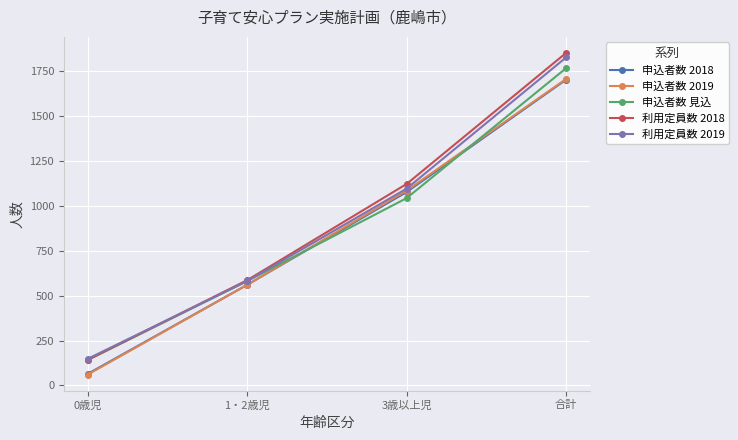

How many intersections are there between 申込者数 2019 and 申込者数 見込?

2